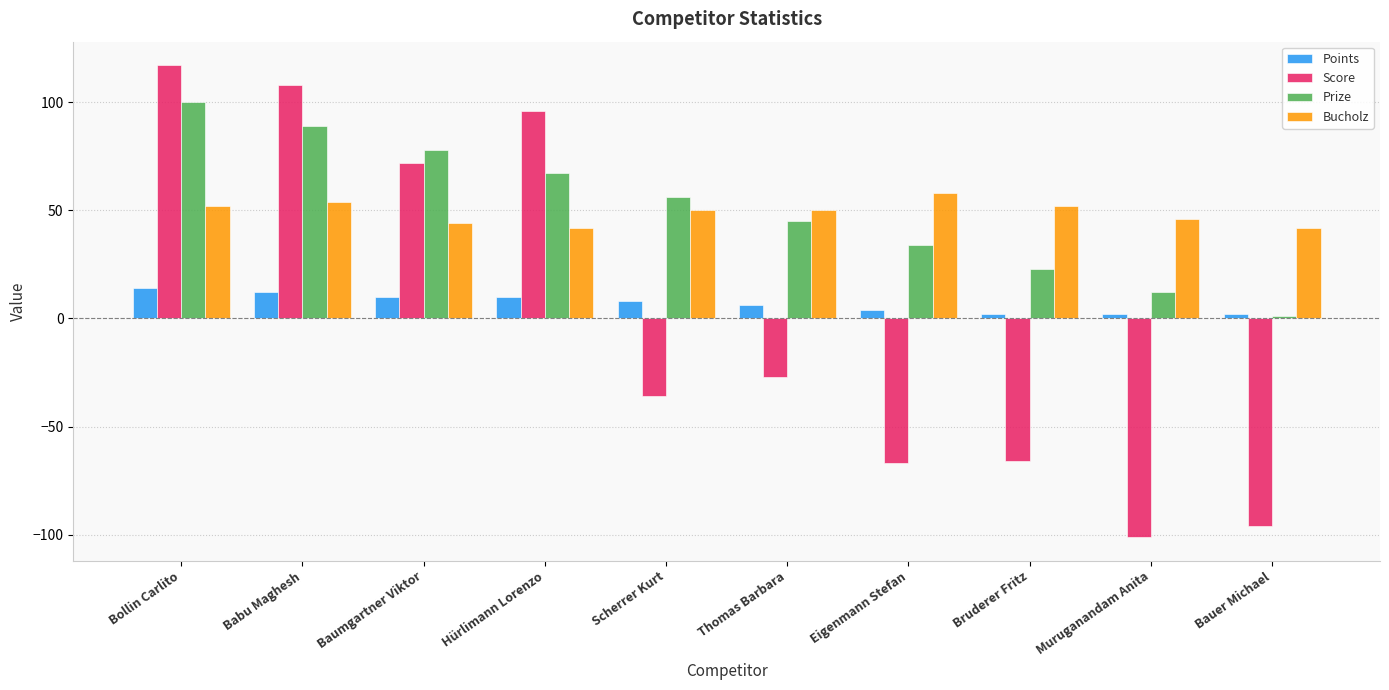

Is it true that Bucholz equals 30 at Muruganandam Anita?

False